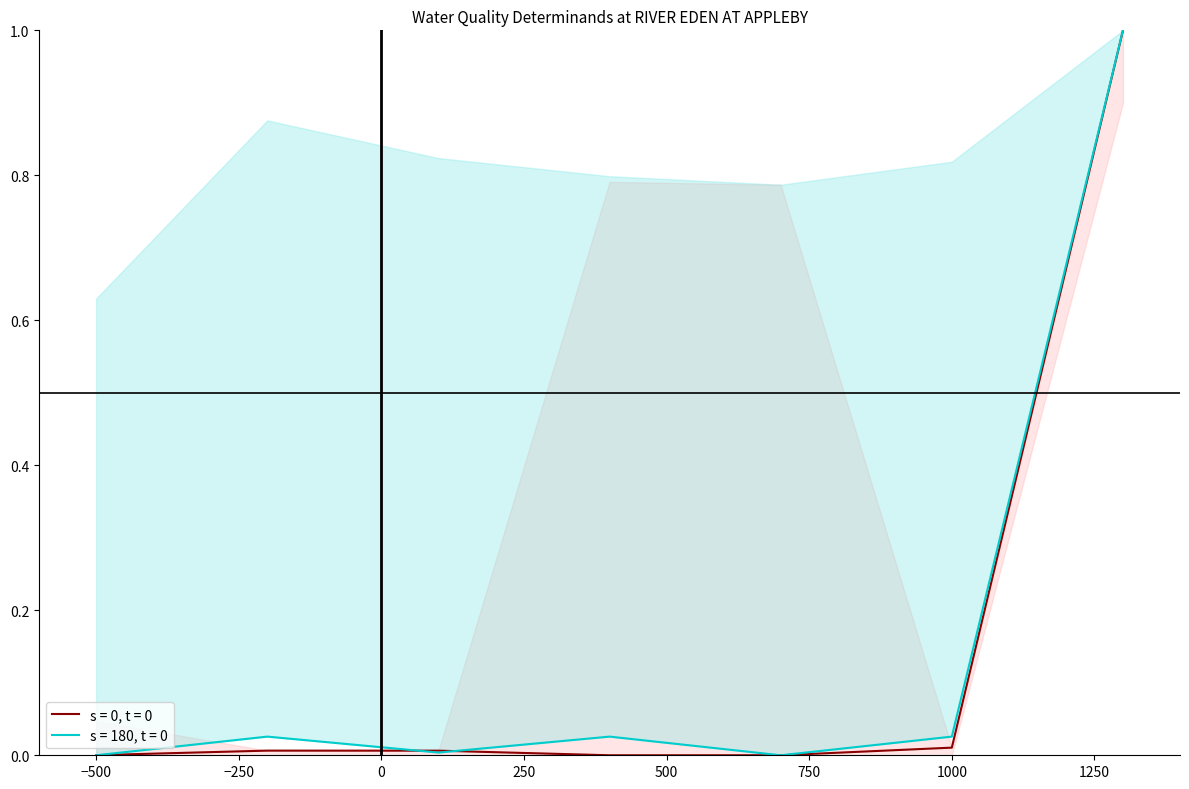

True or false: s = 0, t = 0 and s = 180, t = 0 intersect in this chart.

True